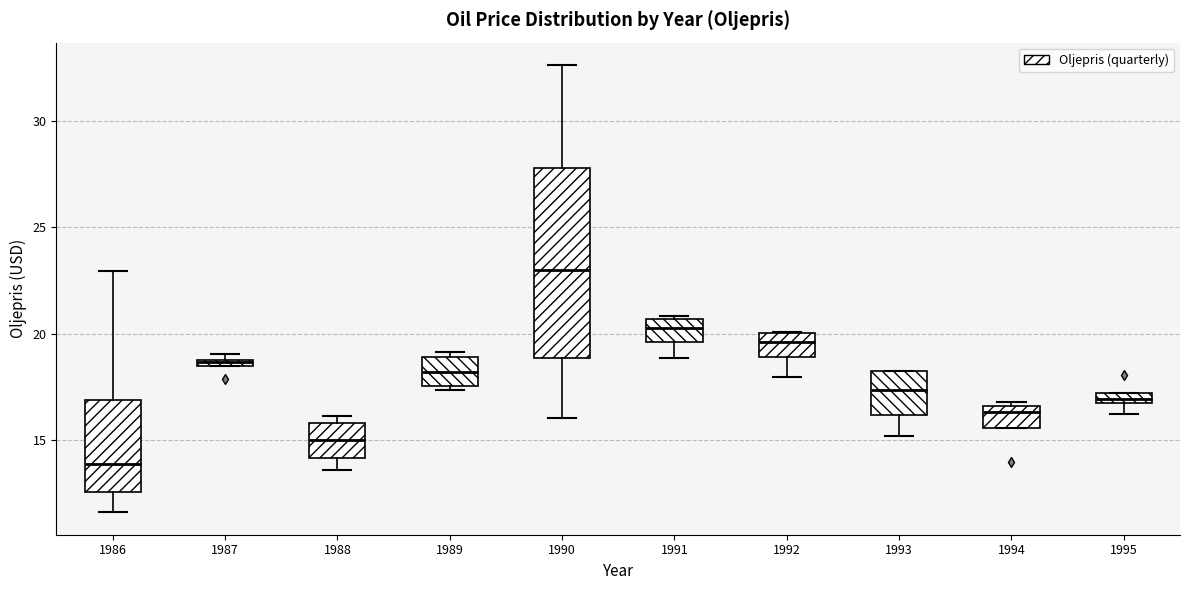

Where is the upper edge of the box at x = 1991 on the y-axis? The values are not printed on the chart, so give them approximately, as read against the axis.

20.5